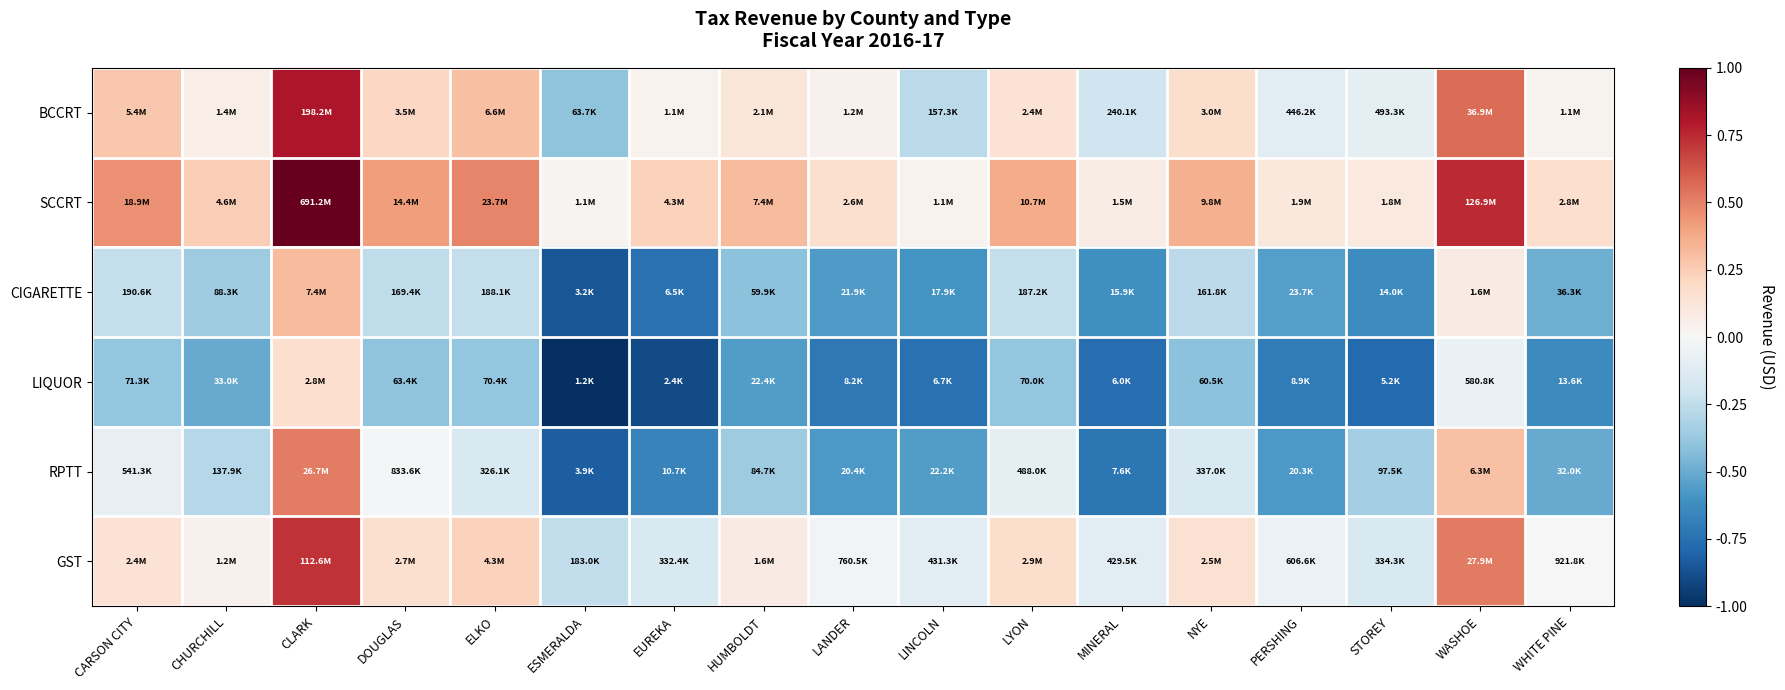

Reading left to right, what are all the values shown in this chart?

BCCRT: CARSON CITY=0.3	CHURCHILL=0.1	CLARK=0.8	DOUGLAS=0.2	ELKO=0.3	ESMERALDA=-0.4	EUREKA=0.0	HUMBOLDT=0.1	LANDER=0.0	LINCOLN=-0.3	LYON=0.1	MINERAL=-0.2	NYE=0.2	PERSHING=-0.1	STOREY=-0.1	WASHOE=0.6	WHITE PINE=0.0
SCCRT: CARSON CITY=0.5	CHURCHILL=0.2	CLARK=1.0	DOUGLAS=0.4	ELKO=0.5	ESMERALDA=0.0	EUREKA=0.2	HUMBOLDT=0.3	LANDER=0.2	LINCOLN=0.0	LYON=0.4	MINERAL=0.1	NYE=0.4	PERSHING=0.1	STOREY=0.1	WASHOE=0.7	WHITE PINE=0.2
CIGARETTE: CARSON CITY=-0.2	CHURCHILL=-0.4	CLARK=0.3	DOUGLAS=-0.3	ELKO=-0.2	ESMERALDA=-0.9	EUREKA=-0.7	HUMBOLDT=-0.4	LANDER=-0.6	LINCOLN=-0.6	LYON=-0.2	MINERAL=-0.6	NYE=-0.3	PERSHING=-0.6	STOREY=-0.6	WASHOE=0.1	WHITE PINE=-0.5
LIQUOR: CARSON CITY=-0.4	CHURCHILL=-0.5	CLARK=0.2	DOUGLAS=-0.4	ELKO=-0.4	ESMERALDA=-1.0	EUREKA=-0.9	HUMBOLDT=-0.6	LANDER=-0.7	LINCOLN=-0.7	LYON=-0.4	MINERAL=-0.8	NYE=-0.4	PERSHING=-0.7	STOREY=-0.8	WASHOE=-0.1	WHITE PINE=-0.6
RPTT: CARSON CITY=-0.1	CHURCHILL=-0.3	CLARK=0.5	DOUGLAS=-0.0	ELKO=-0.2	ESMERALDA=-0.8	EUREKA=-0.7	HUMBOLDT=-0.4	LANDER=-0.6	LINCOLN=-0.6	LYON=-0.1	MINERAL=-0.7	NYE=-0.2	PERSHING=-0.6	STOREY=-0.3	WASHOE=0.3	WHITE PINE=-0.5
GST: CARSON CITY=0.1	CHURCHILL=0.0	CLARK=0.7	DOUGLAS=0.2	ELKO=0.2	ESMERALDA=-0.2	EUREKA=-0.2	HUMBOLDT=0.1	LANDER=-0.0	LINCOLN=-0.1	LYON=0.2	MINERAL=-0.1	NYE=0.1	PERSHING=-0.1	STOREY=-0.2	WASHOE=0.5	WHITE PINE=0.0